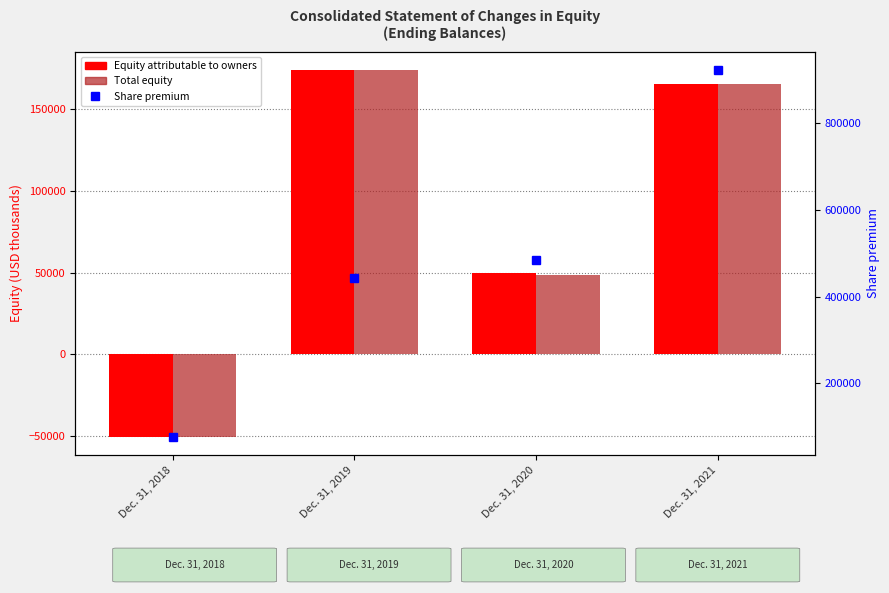

Reading left to right, list all the values displayed in this chart.

Equity attributable to owners: Dec. 31, 2018=-50484	Dec. 31, 2019=173797	Dec. 31, 2020=49590	Dec. 31, 2021=165271
Total: Dec. 31, 2018=-50484	Dec. 31, 2019=173797	Dec. 31, 2020=48359	Dec. 31, 2021=165271
Share premium: Dec. 31, 2018=76833	Dec. 31, 2019=443125	Dec. 31, 2020=485221	Dec. 31, 2021=922897